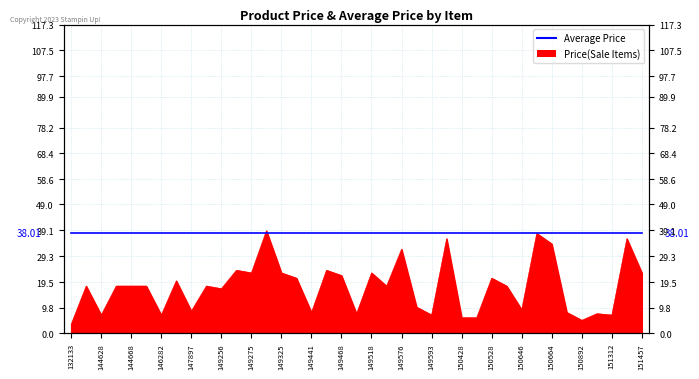

True or false: the data has more than 1 interior local peaks.

True